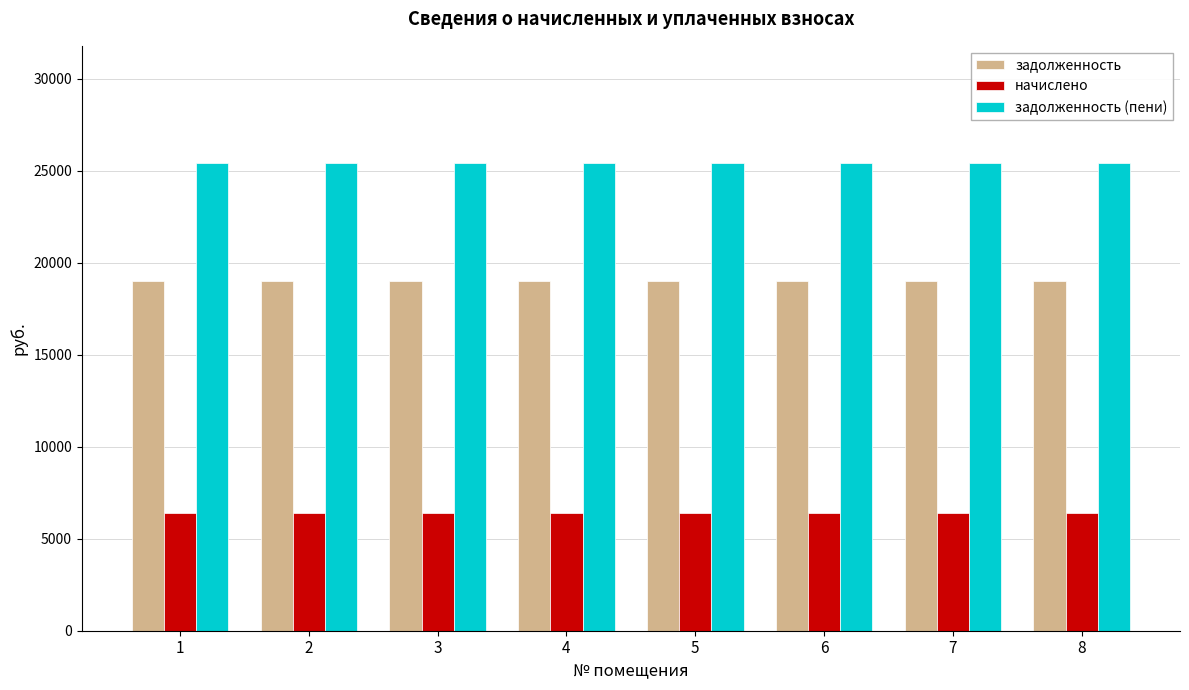

Reading right to left, transcribe all the data shown in this chart.

задолженность: 19008.0	19008.0	19008.0	19008.0	19008.0	19008.0	19008.0	19008.0
начислено: 6415.2	6415.2	6415.2	6415.2	6415.2	6415.2	6415.2	6415.2
задолженность (пени): 25423.2	25423.2	25423.2	25423.2	25423.2	25423.2	25423.2	25423.2